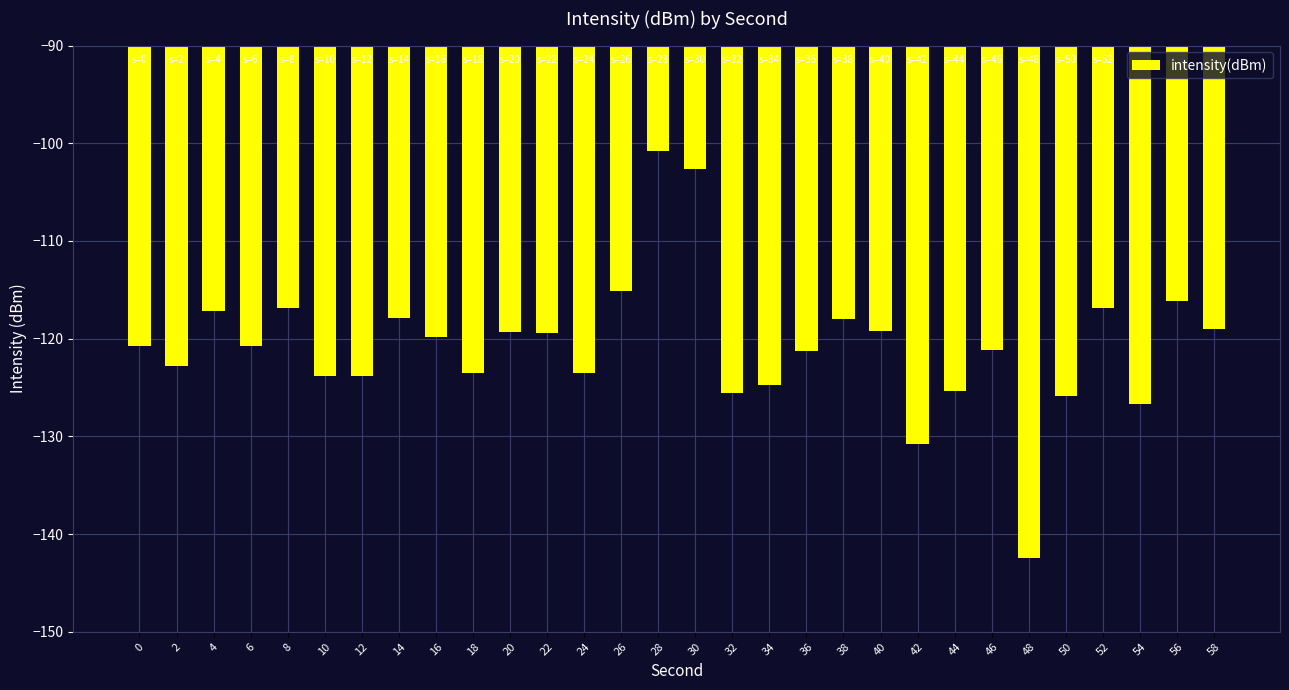

What is the greatest value displayed?

-100.8